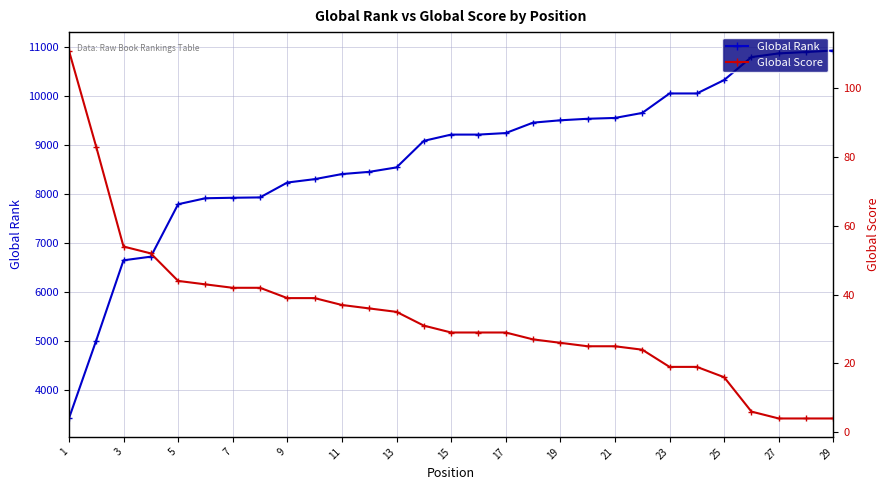

True or false: Global Score and Global Rank intersect in this chart.

False